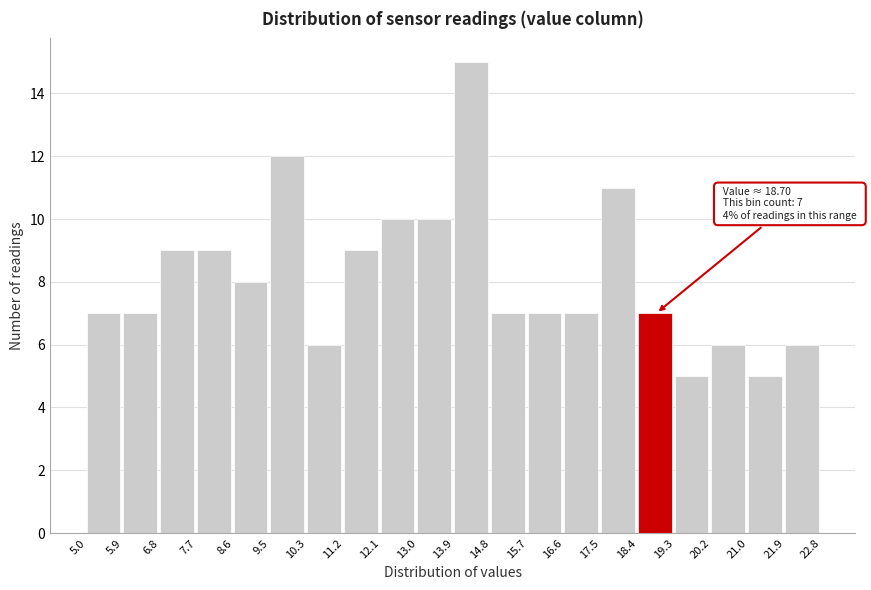

Over which range of the x-axis is the bar tallest?

13.9 to 14.8